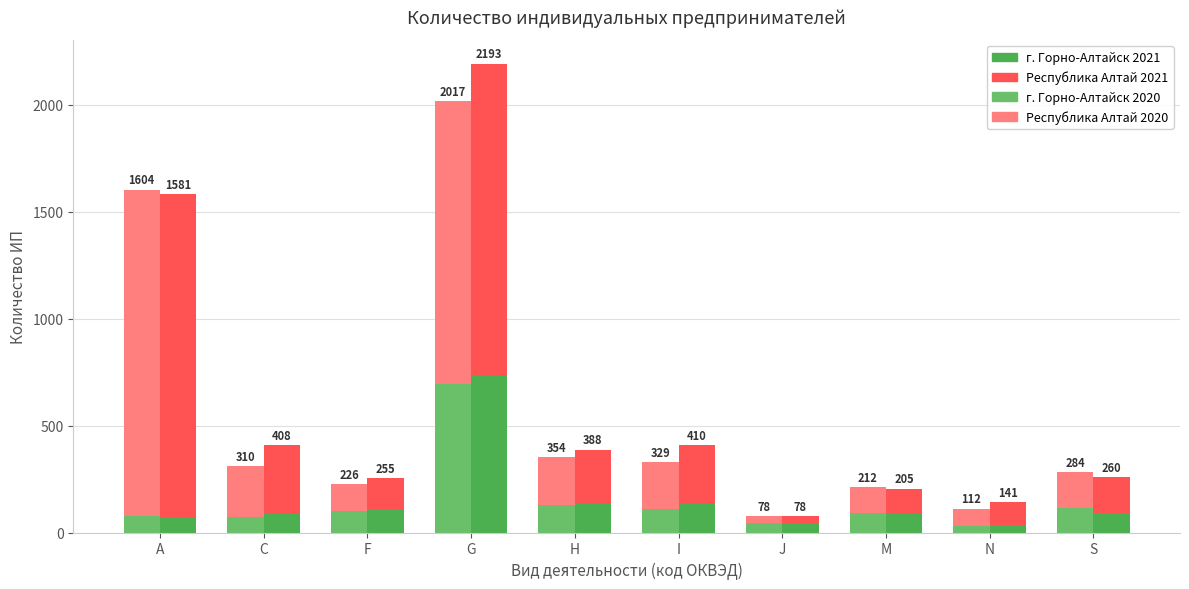

Reading left to right, list all the values displayed in this chart.

г. Горно-Алтайск 2020: 76	74	100	696	129	109	44	90	32	114
Республика Алтай 2020: 1528	236	126	1321	225	220	34	122	80	170
г. Горно-Алтайск 2021: 71	88	108	733	131	132	43	88	36	93
Республика Алтай 2021: 1510	320	147	1460	257	278	35	117	105	167